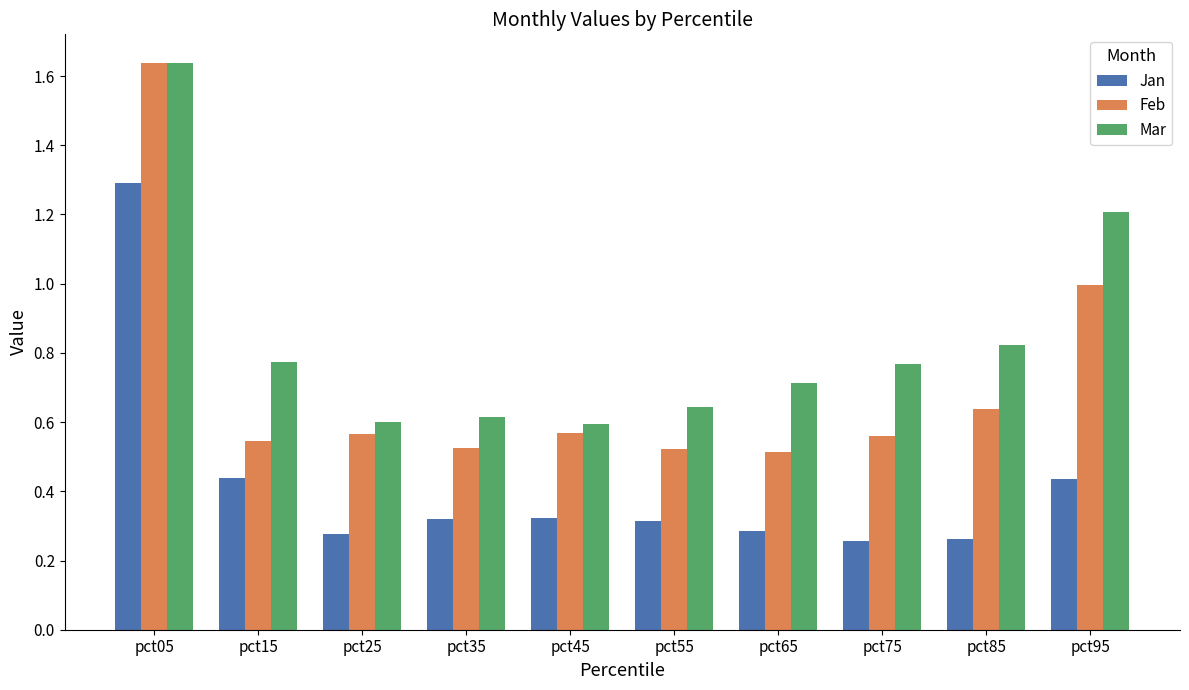

Rank the series at pct75 from highest to lowest value.

Mar, Feb, Jan